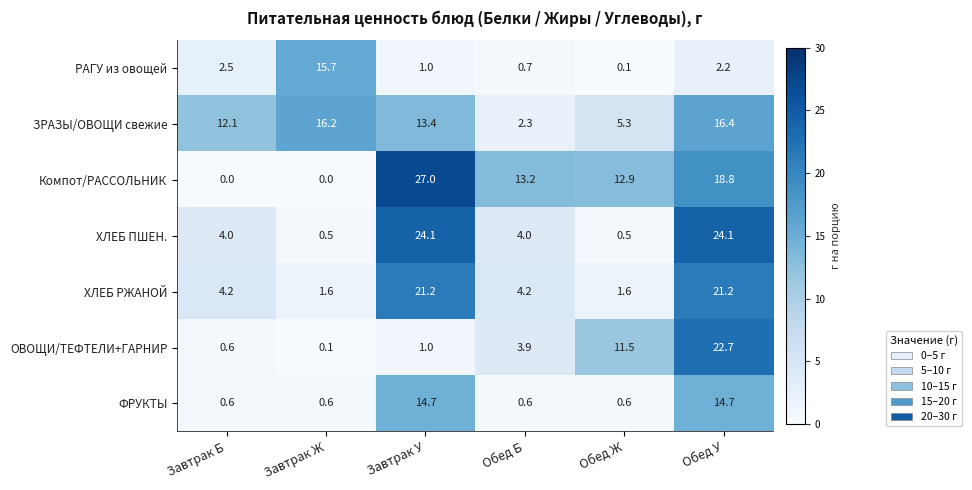

List the series in order of their peak value, lowest first.

ФРУКТЫ, РАГУ из овощей, ЗРАЗЫ/ОВОЩИ свежие, ХЛЕБ РЖАНОЙ, ОВОЩИ/ТЕФТЕЛИ+ГАРНИР, ХЛЕБ ПШЕН., Компот/РАССОЛЬНИК